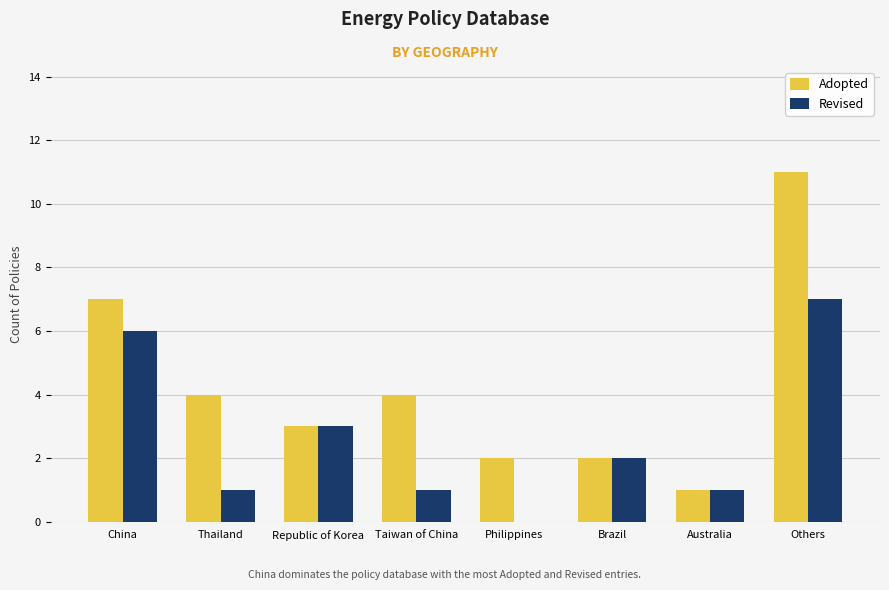

The Adopted series shows 2 at Brazil. True or false?

True